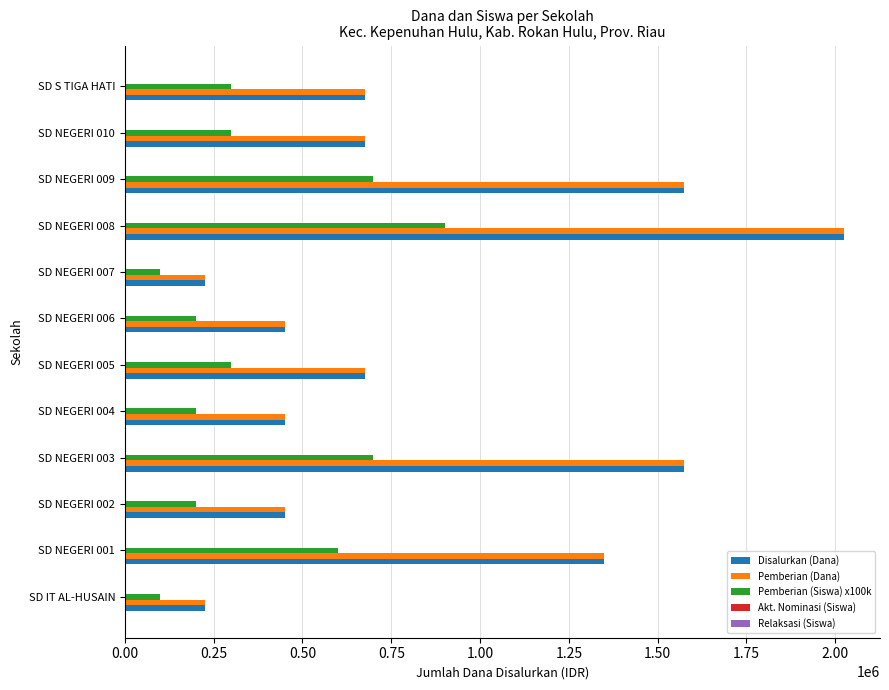

At which label is Pemberian (Dana) closest to 1125000?

SD NEGERI 001